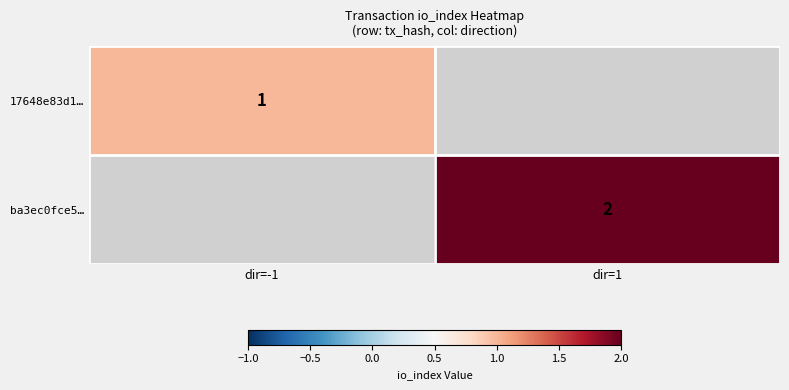

The ba3ec0fce5… series shows 1 at dir=1. True or false?

False